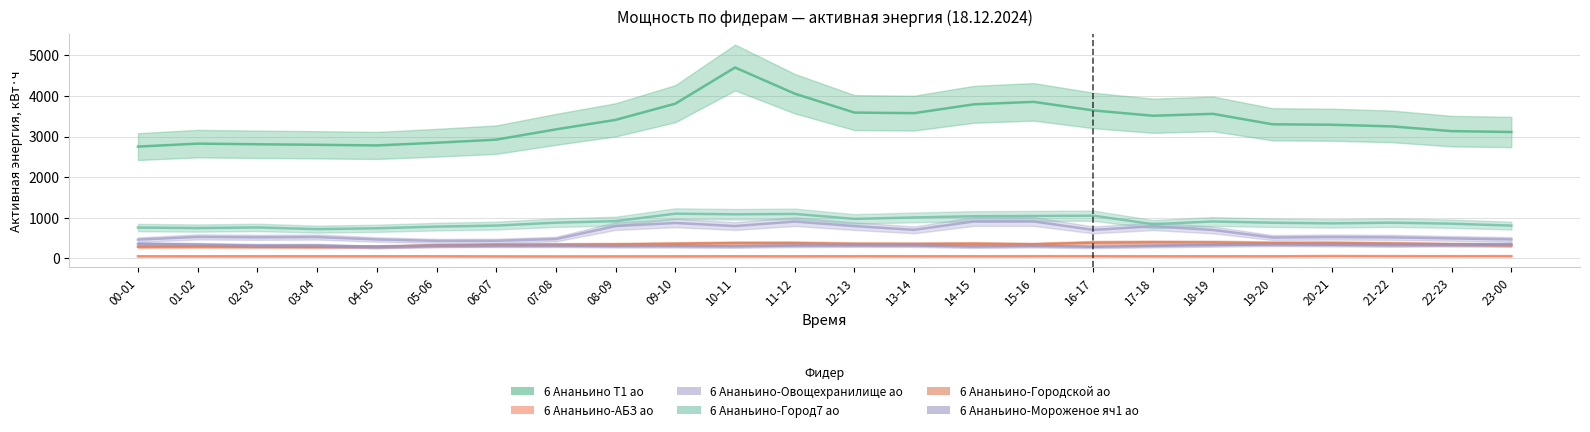

What is the difference between the maximum and second lowest values in the 6 Ананьино Т1 ао series?

1921.0